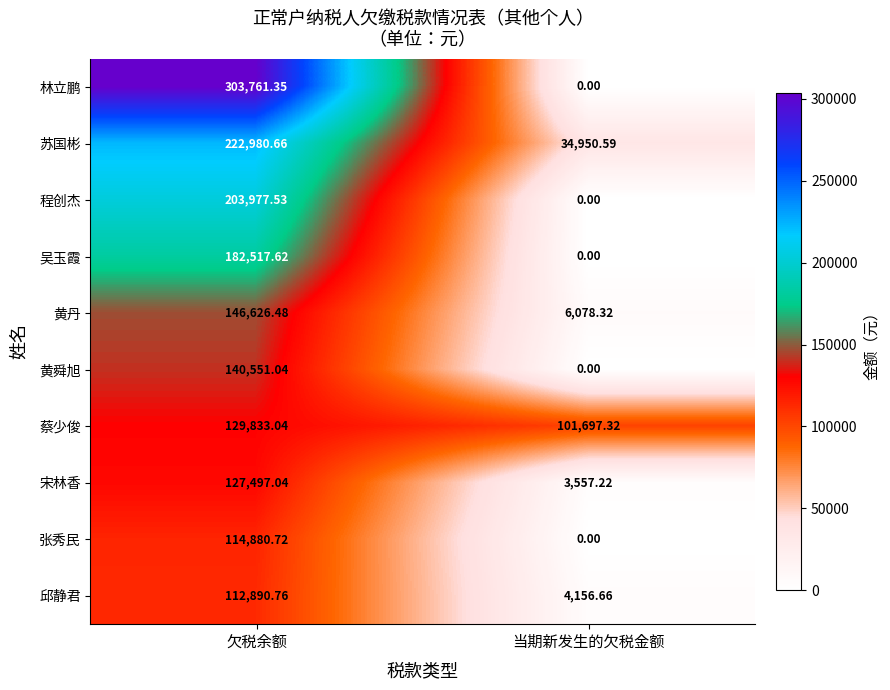

Is the value of 苏国彬 at 欠税余额 greater than the value of 邱静君 at 当期新发生的欠税金额?

Yes